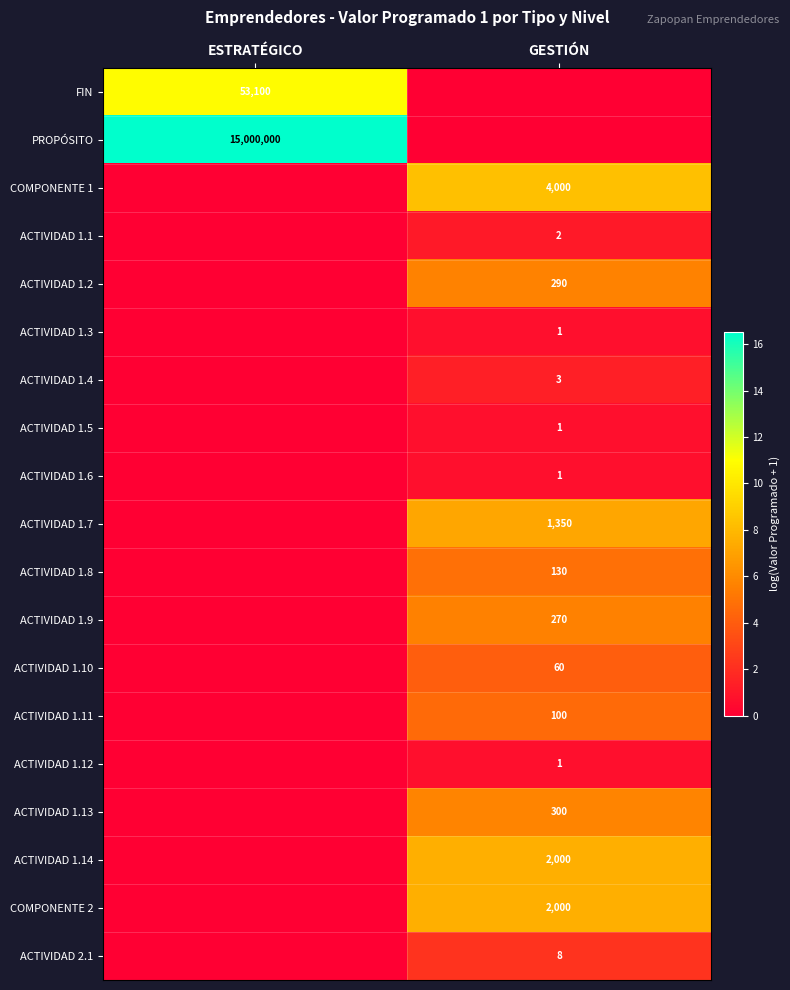

True or false: ACTIVIDAD 1.9 has a value of 270 at GESTIÓN.

True